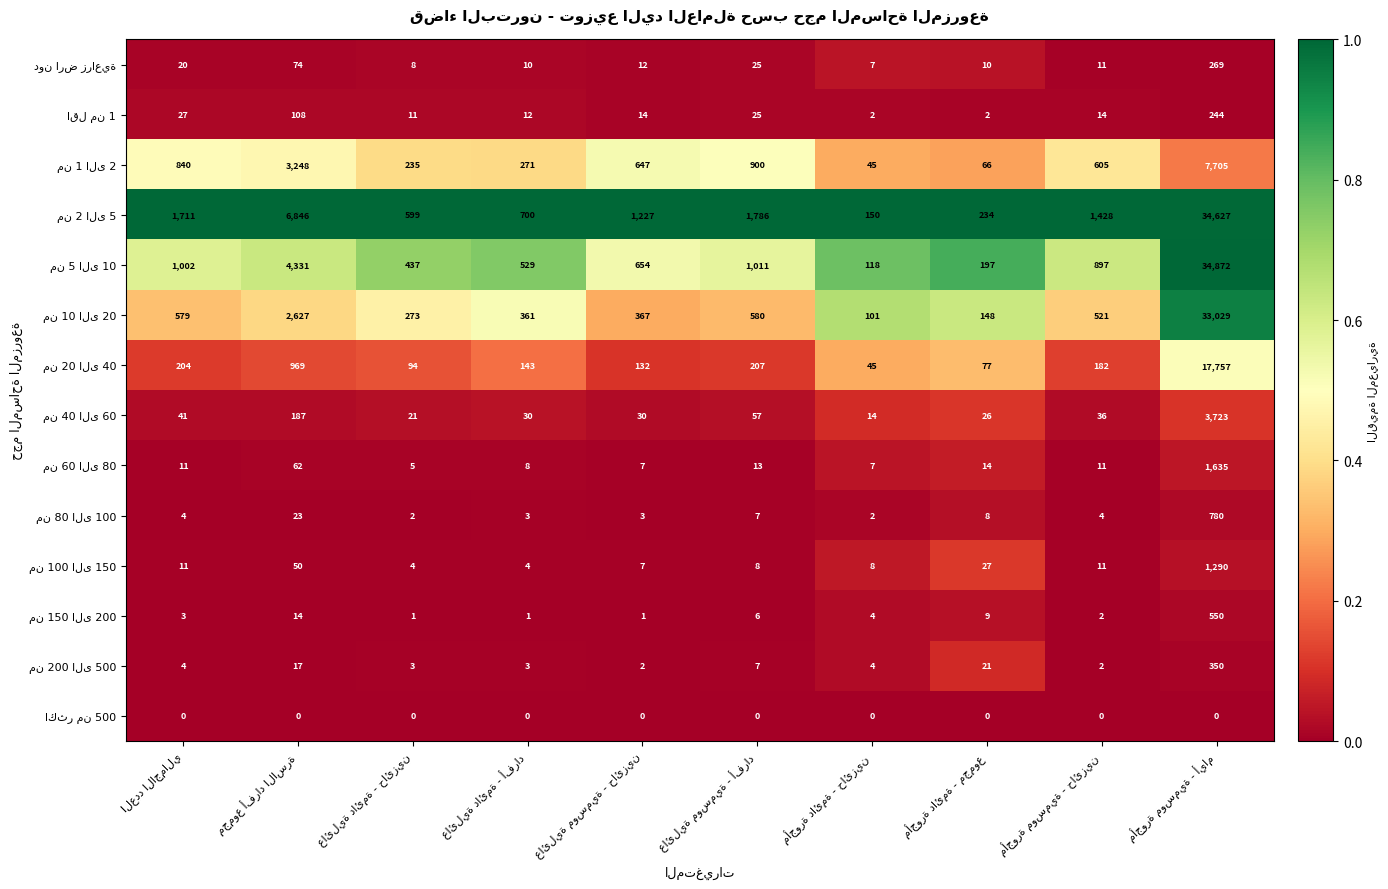

The value of من 150 الى 200 at العدد الاجمالي is 0.0. True or false?

False